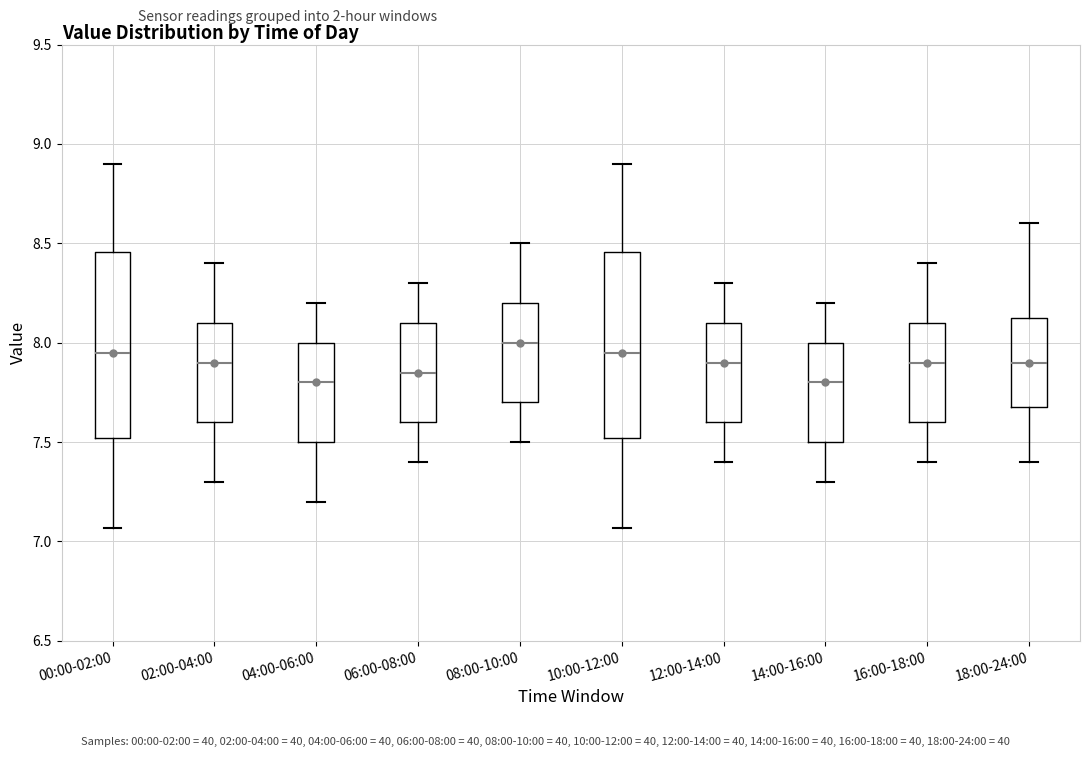

Where is the lower edge of the box for 08:00-10:00 on the y-axis? The values are not printed on the chart, so give them approximately, as read against the axis.

7.70